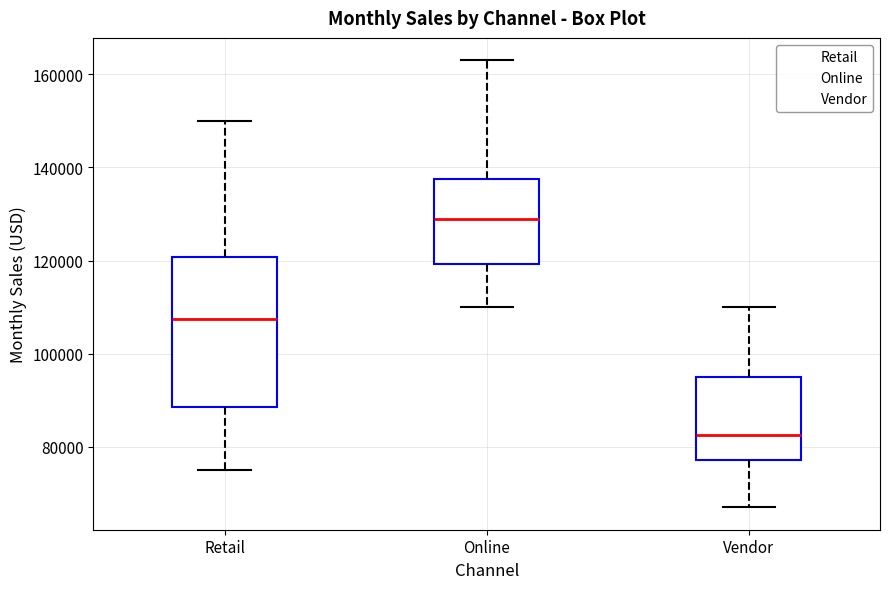

Which box has the highest median line?

Online